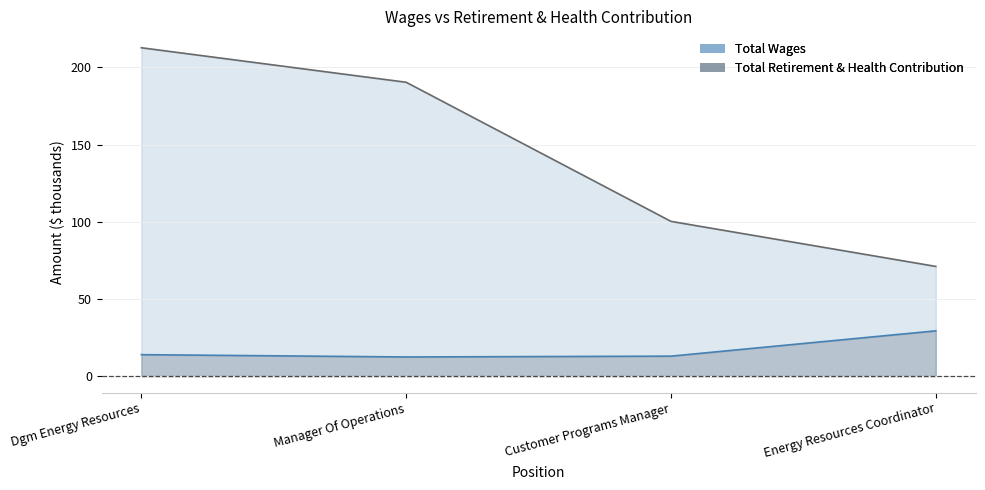

Which category has the lowest value in the Total Wages series?

Energy Resources Coordinator